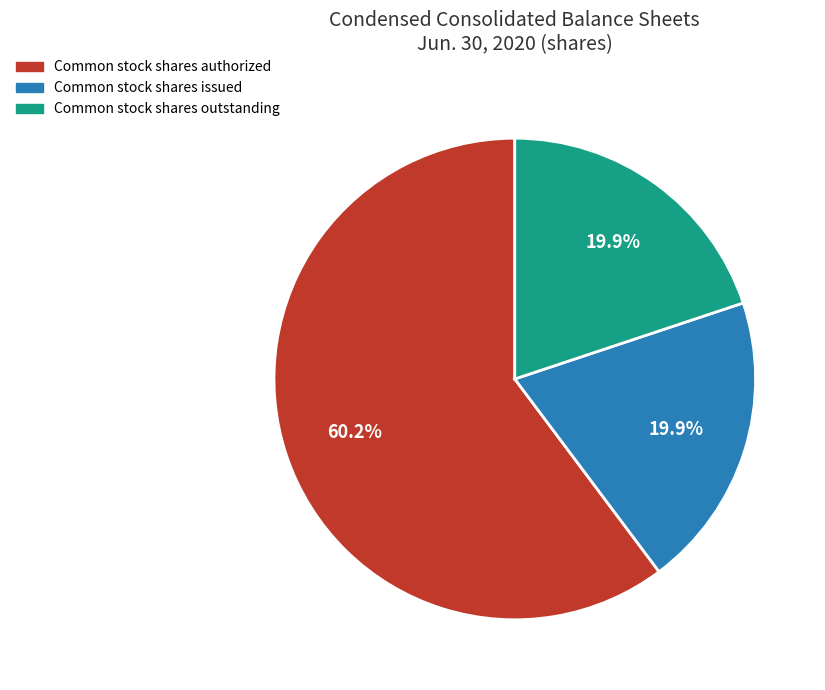

To the nearest percent, what percentage of the pie is Common stock shares issued?

20%